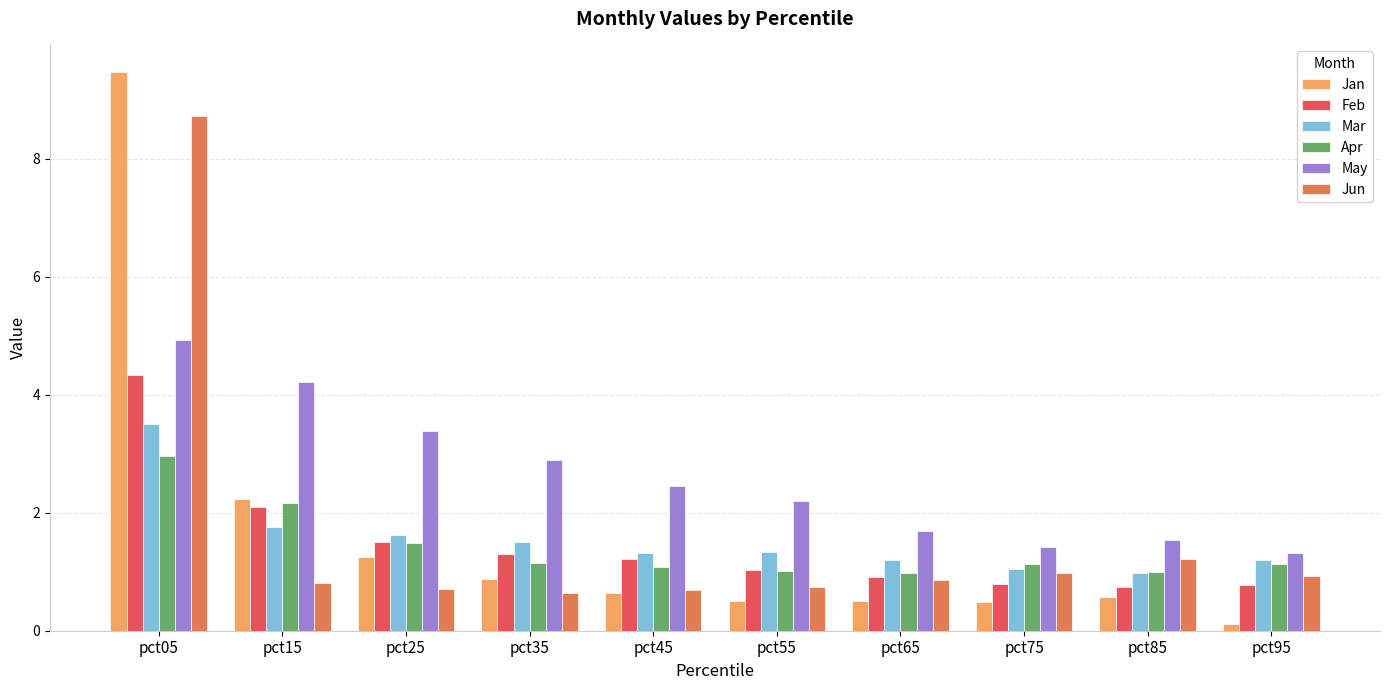

How many categories are shown in the chart?

10